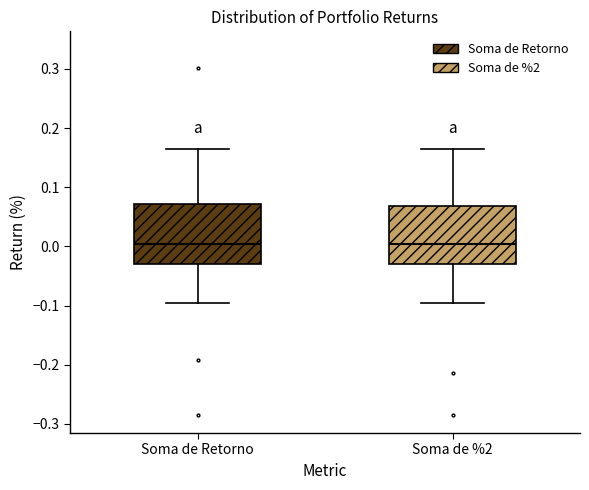

Reading left to right, transcribe this box plot: for each box, give where its median line is, the range the box spans, and where its two whiskers end, as read against the y-axis. The values are not printed on the chart, so give them approximately, as read against the axis.

Soma de Retorno: median 0.00, box -0.03 to 0.07, whiskers -0.10 to 0.16
Soma de %2: median 0.00, box -0.03 to 0.07, whiskers -0.10 to 0.16